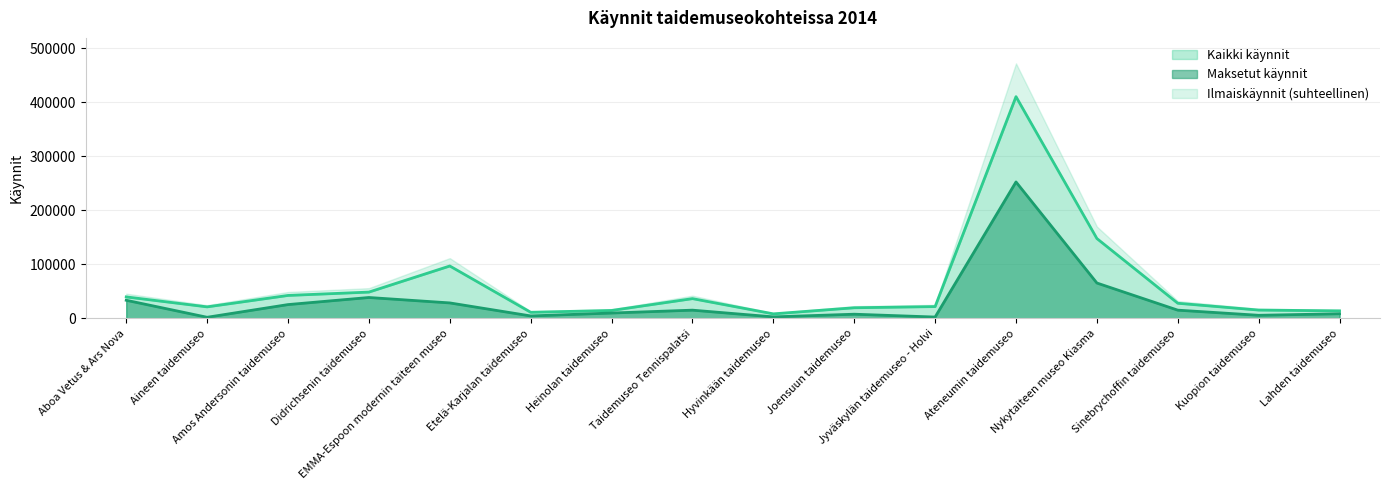

What is the difference between the values at Taidemuseo Tennispalatsi and Hyvinkään taidemuseo?

12442